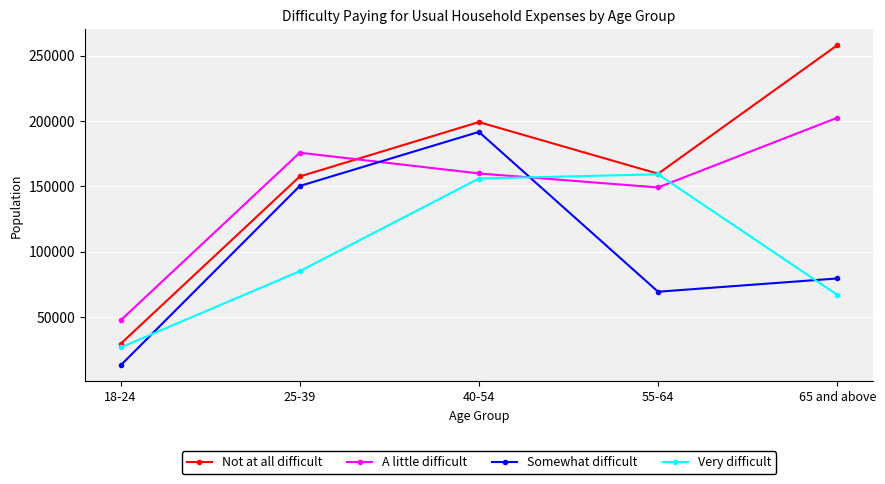

What is the total value across all series at 55-64?

537373